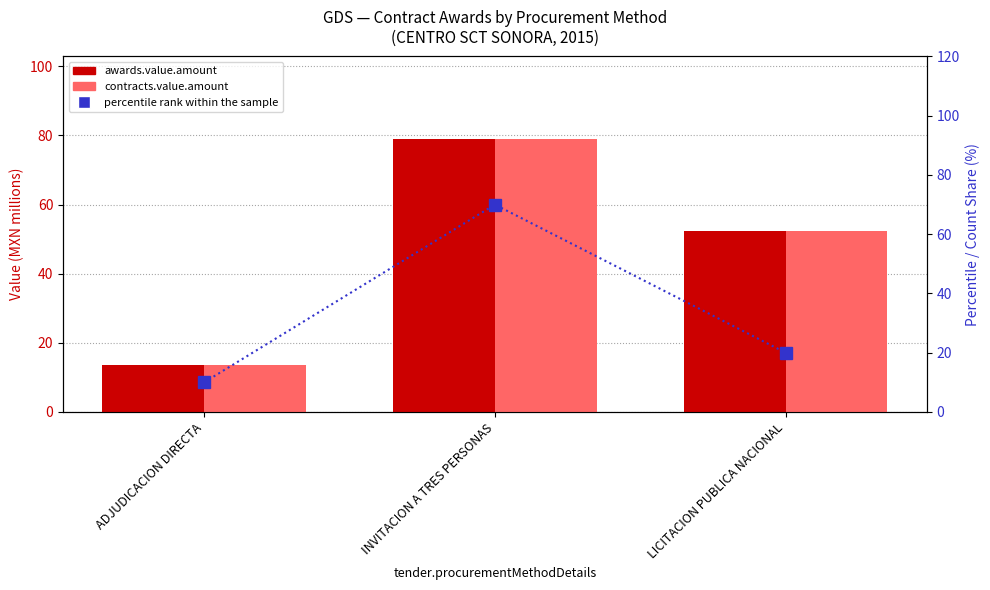

Which series changed the most between ADJUDICACION DIRECTA and LICITACION PUBLICA NACIONAL?

awards.value.amount